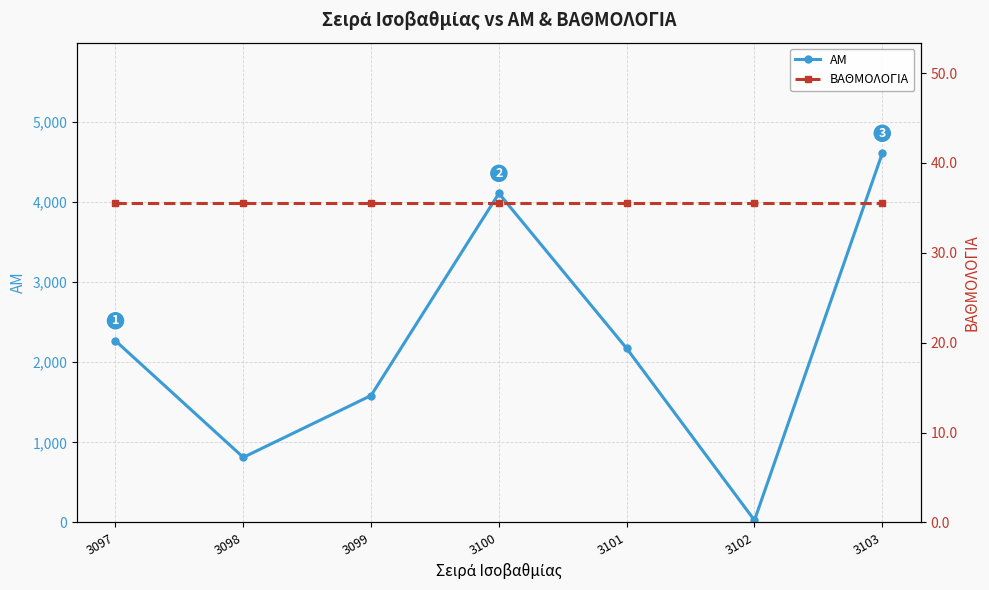

Between which two adjacent categories do ΑΜ and ΒΑΘΜΟΛΟΓΙΑ first intersect?

3101 and 3102